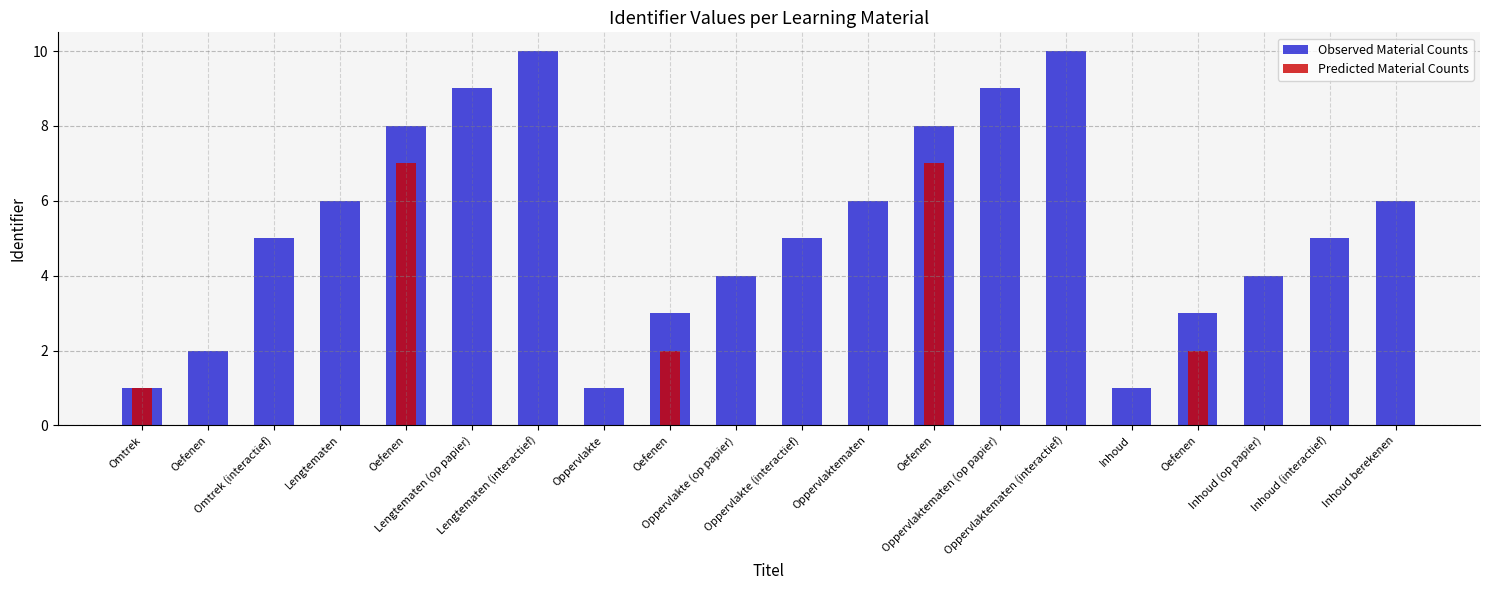

At which category does the chart reach its minimum across all series?

Oefenen